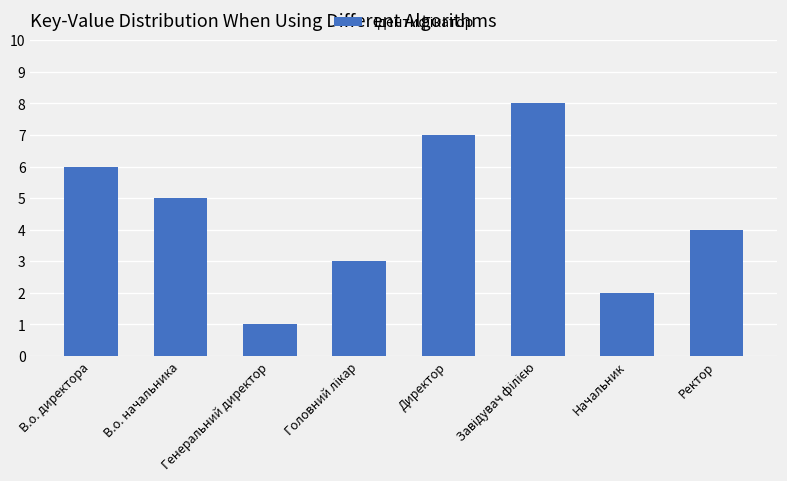

What is the greatest value displayed?

8